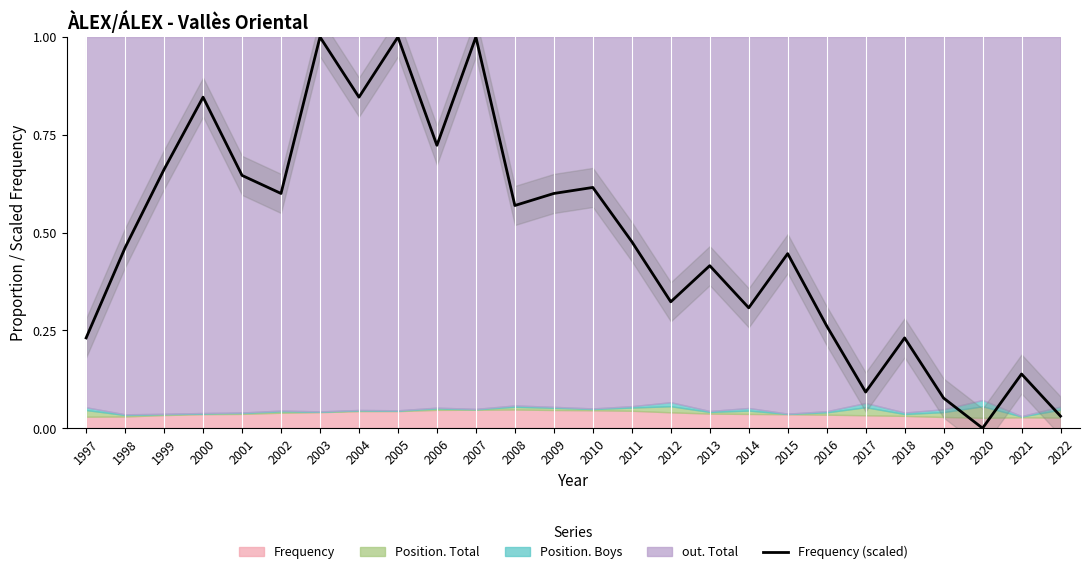

The value at 1998 is 0.8. True or false?

False